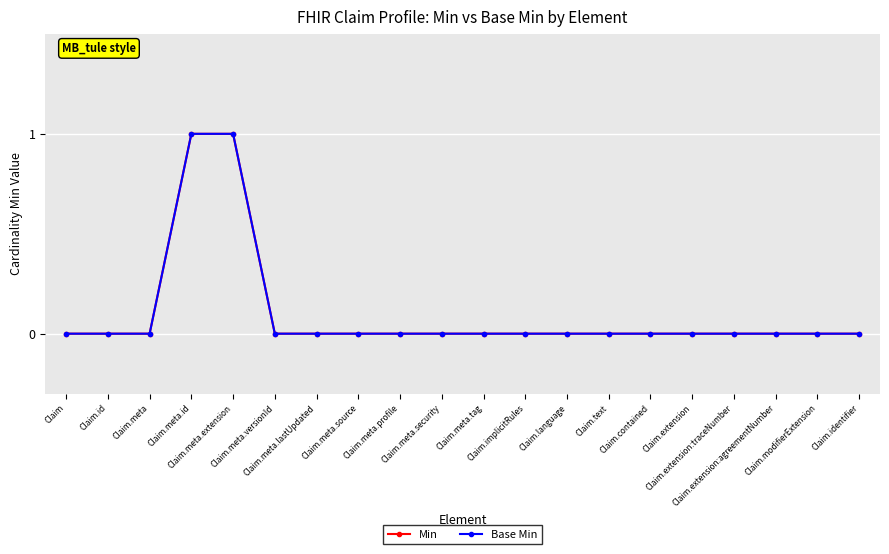

What is the label of the 19th point from the left?

Claim.modifierExtension